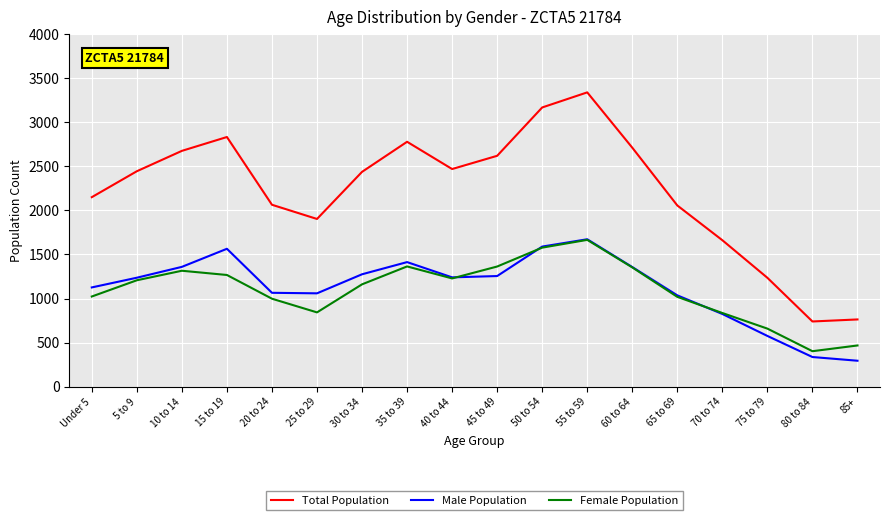

True or false: Total Population and Female Population intersect in this chart.

False